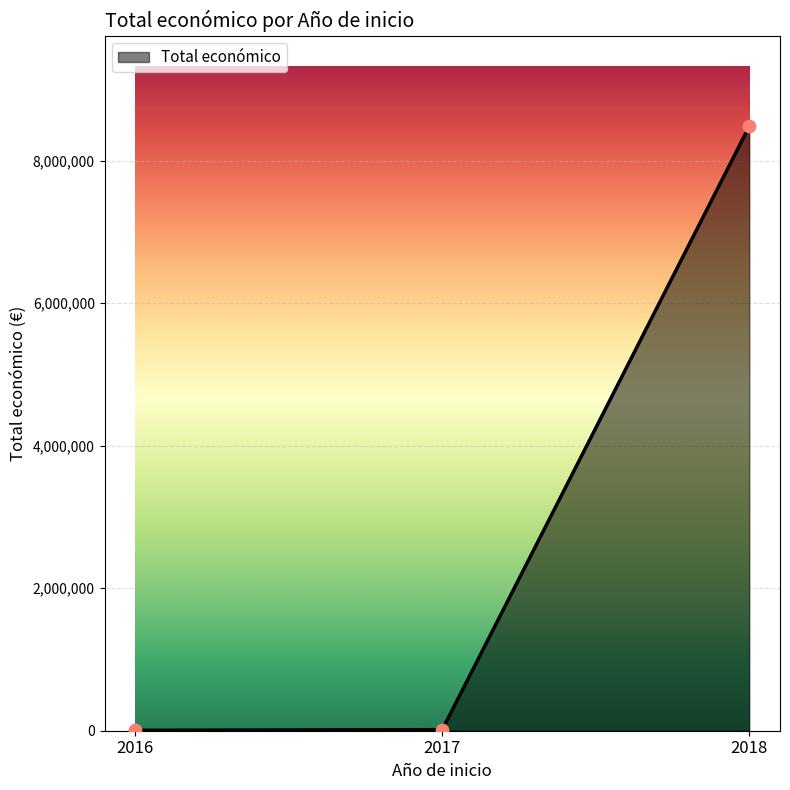

Approximately how many times larger is the value at 2017 compared to 2018?

0.0